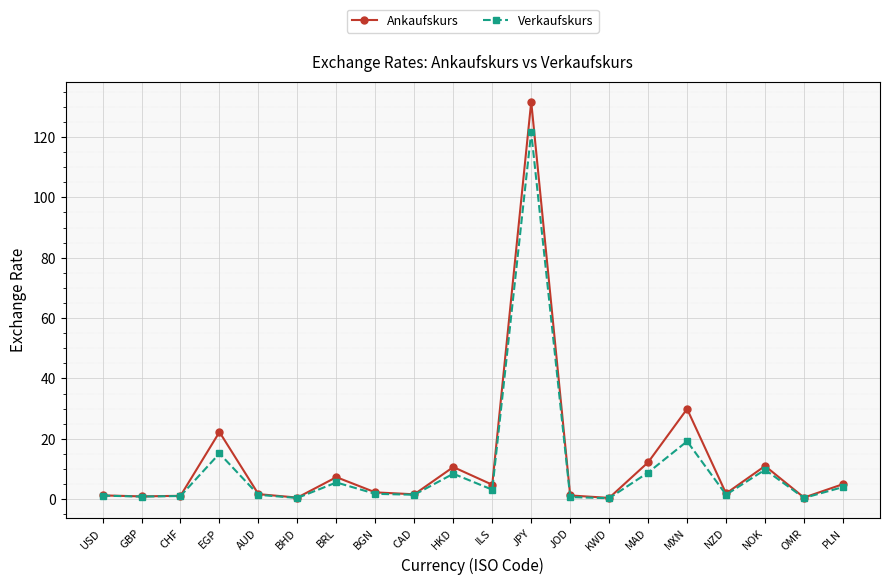

List the series in order of their peak value, highest first.

Ankaufskurs, Verkaufskurs